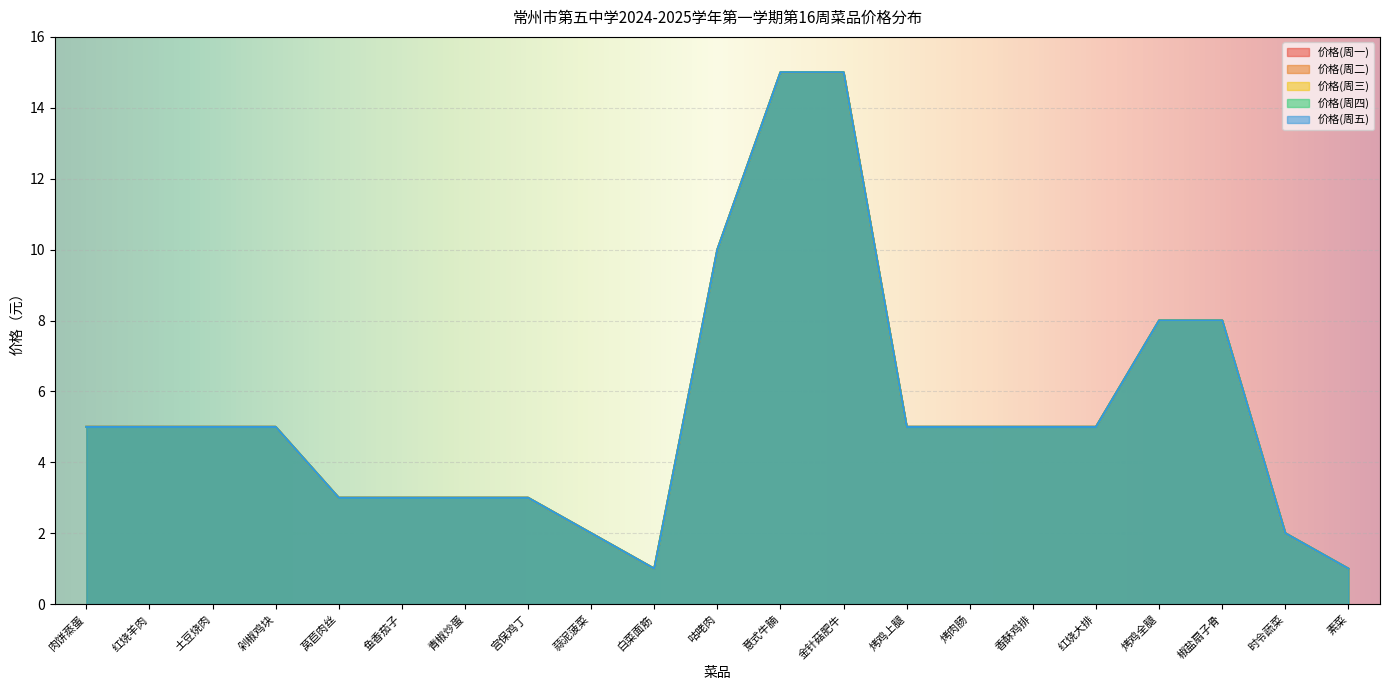

Which series has the largest total across all categories?

价格(周一)